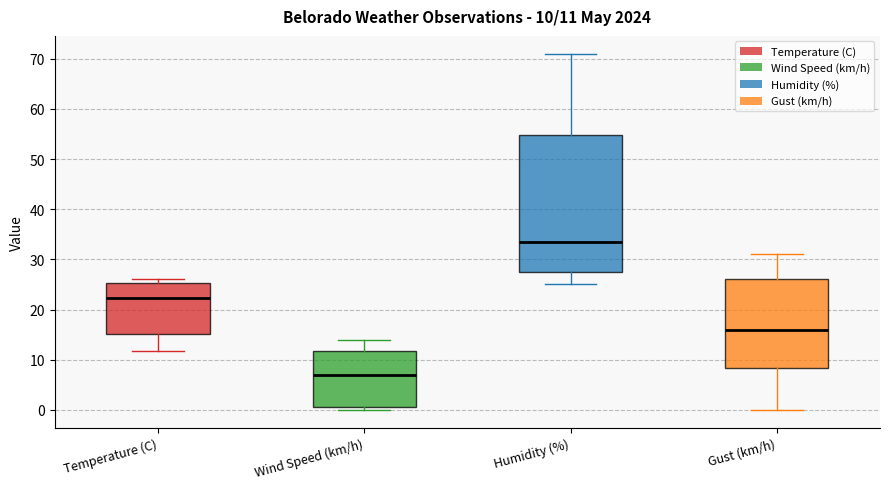

Which box is the tallest, from its lower edge to its upper edge?

Humidity (%)